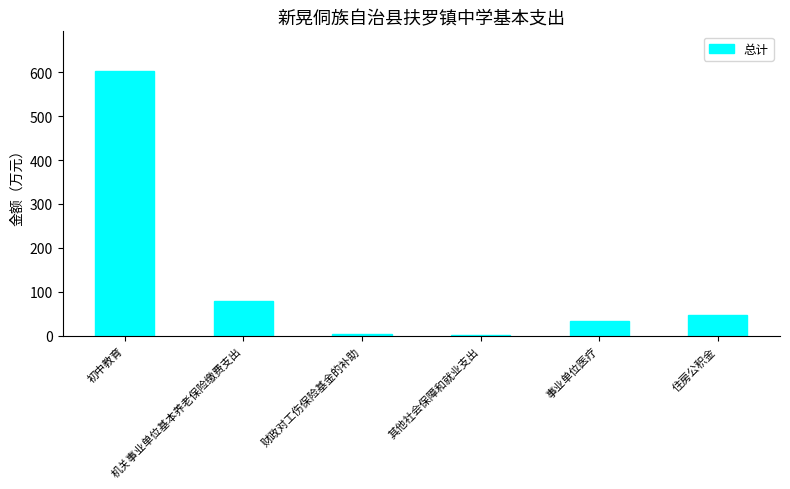

What is the label of the 3rd bar from the right?

其他社会保障和就业支出